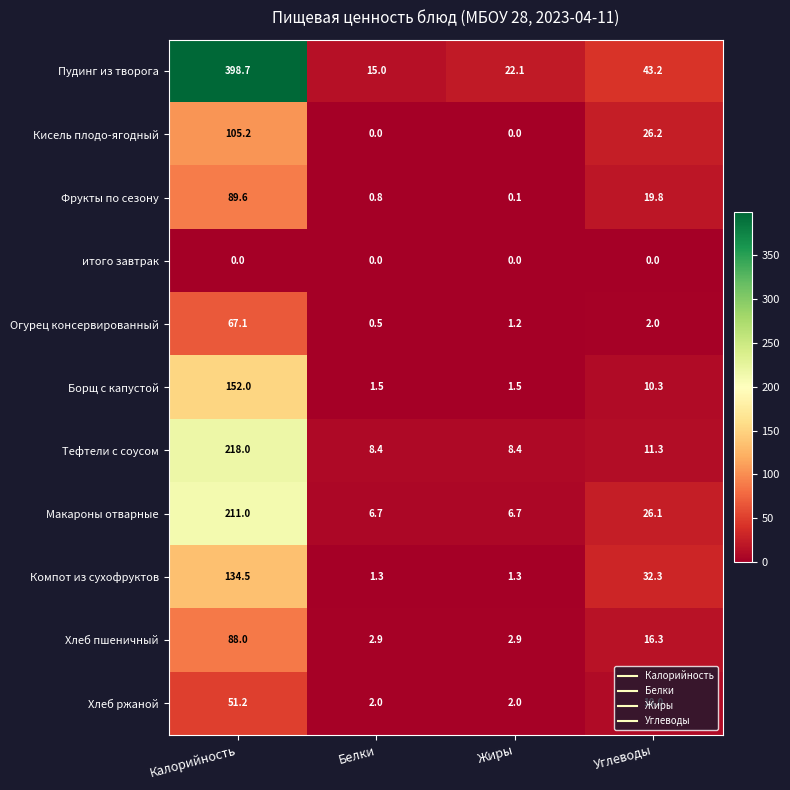

Rank the categories by Пудинг из творога value from highest to lowest.

Калорийность, Углеводы, Жиры, Белки